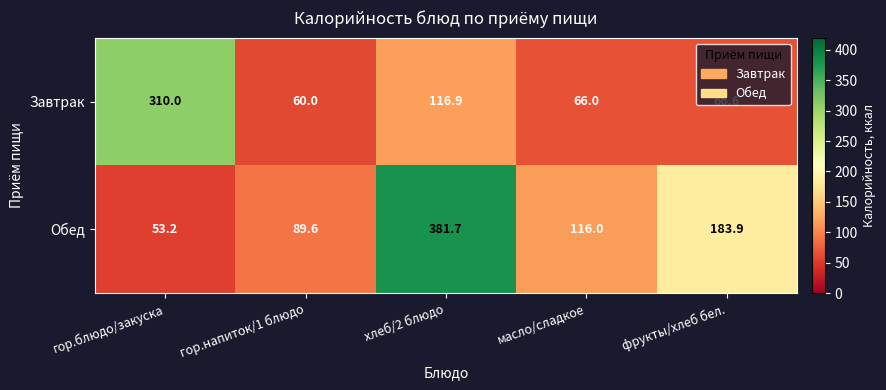

What is the spread (max minus min) of values at хлеб/2 блюдо?

264.8